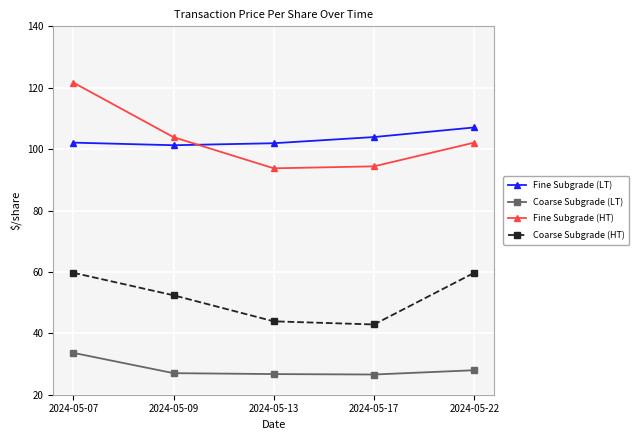

True or false: Fine Subgrade (LT) and Coarse Subgrade (HT) cross at least once.

False